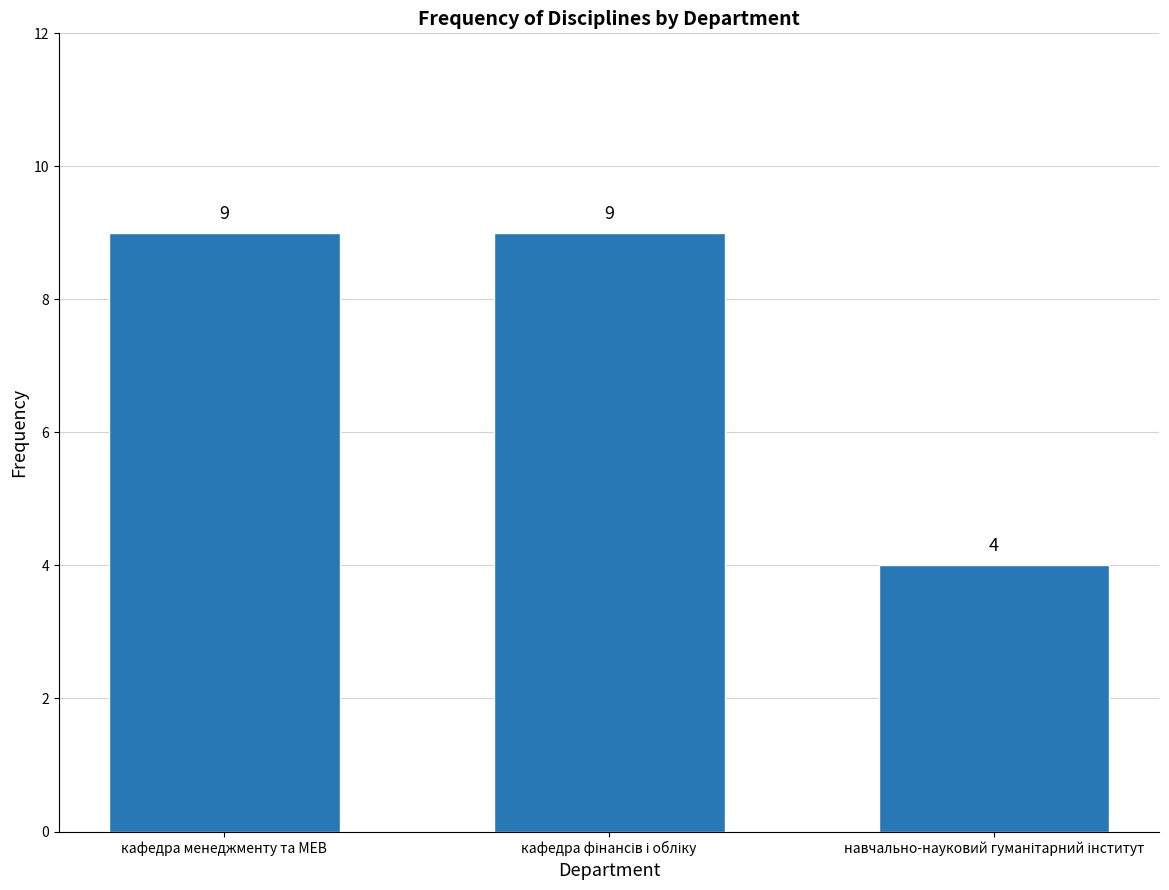

Reading right to left, what are all the values shown in this chart?

4	9	9